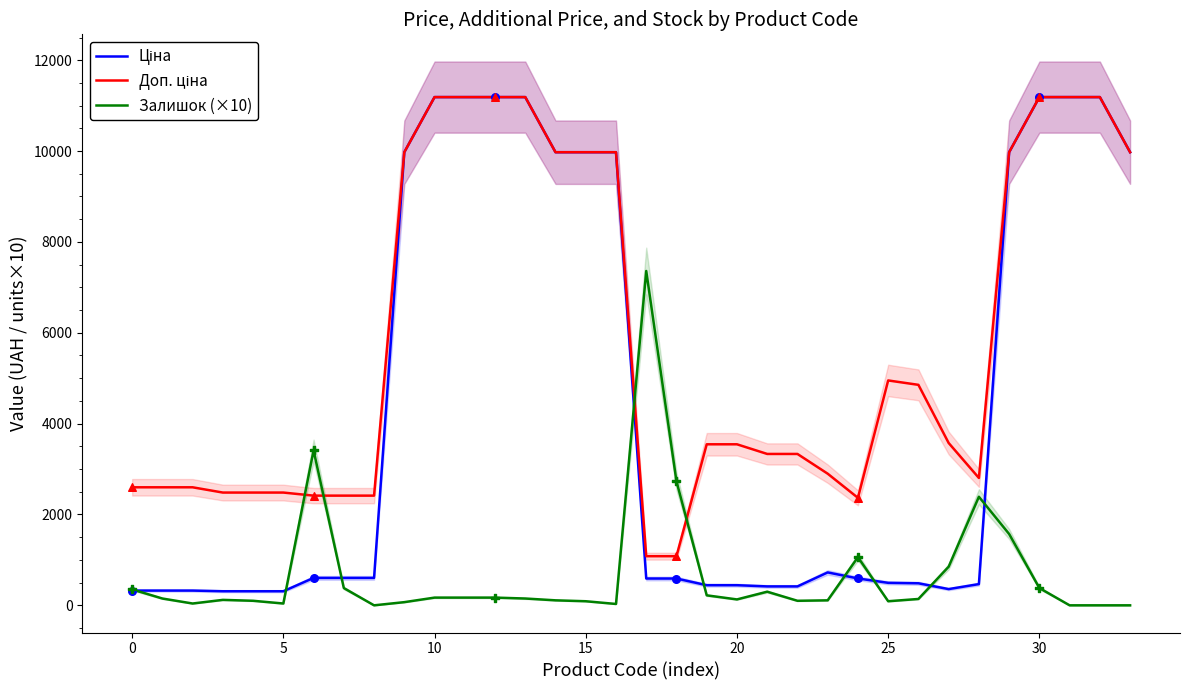

What are all the series names shown in the legend?

Ціна, Доп. ціна, Залишок (×10)